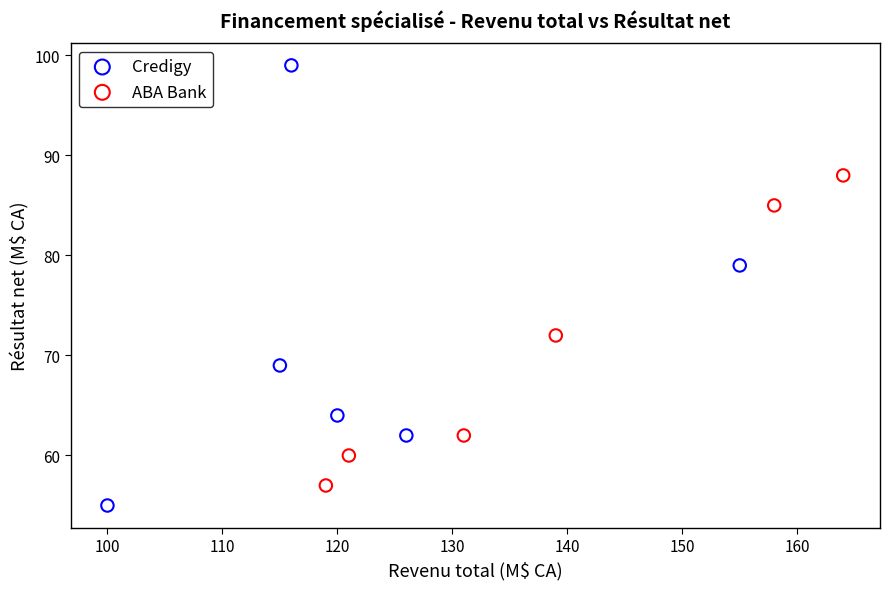

What are all the series names shown in the legend?

Credigy, ABA Bank